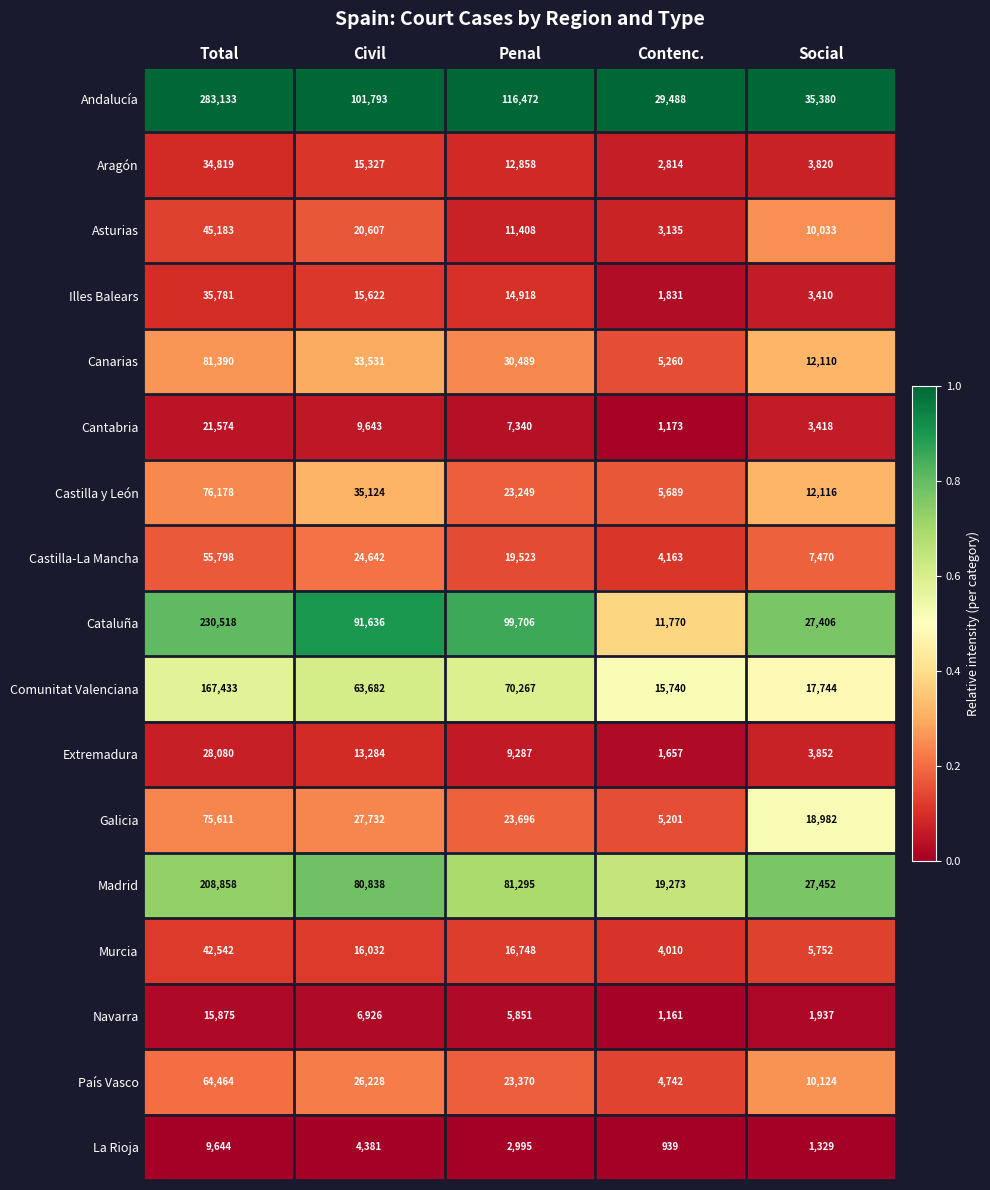

Is the value of Aragón at Penal greater than the value of Navarra at Social?

Yes